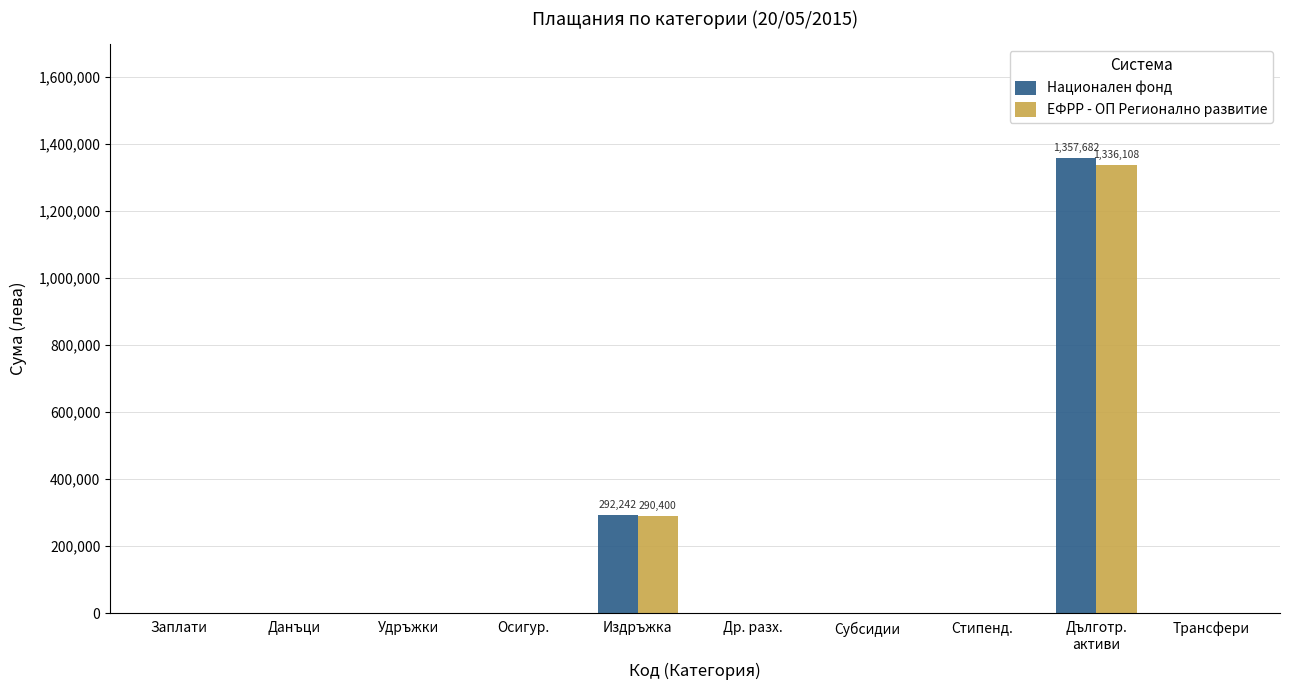

How many distinct data groups are displayed?

2